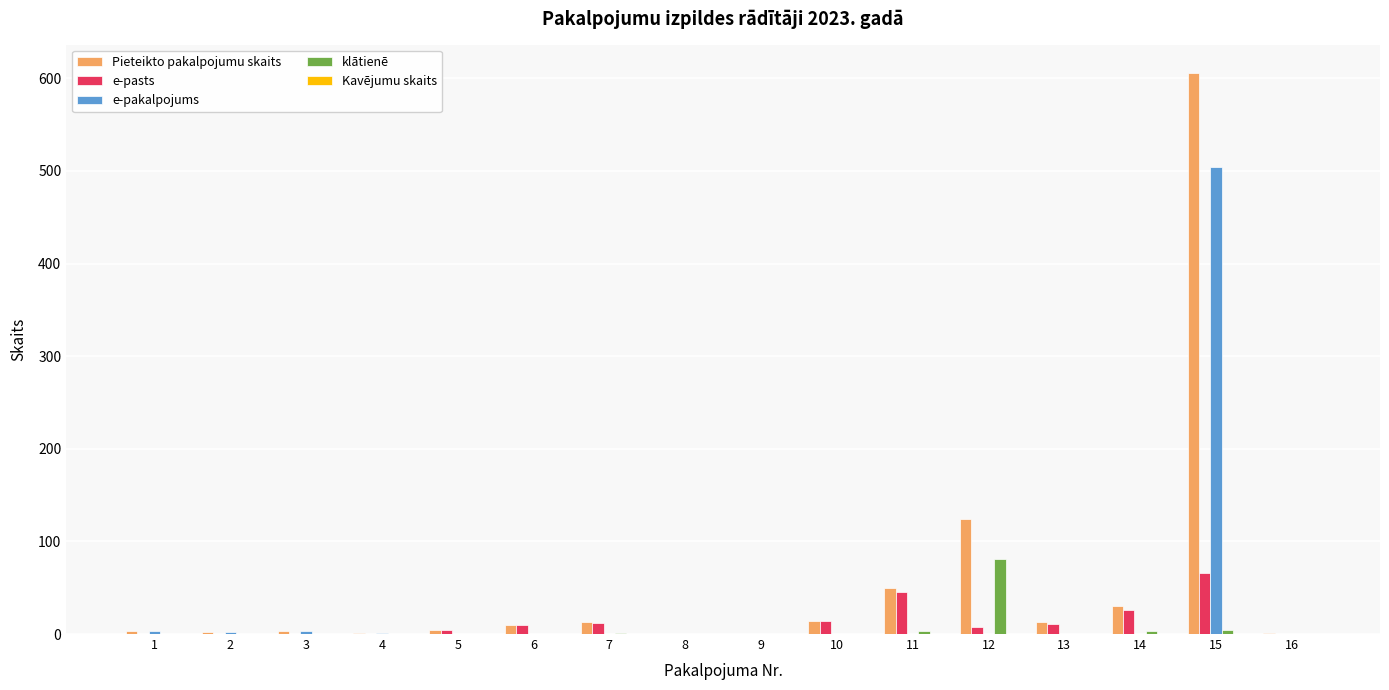

Which label corresponds to the largest value in the chart?

15